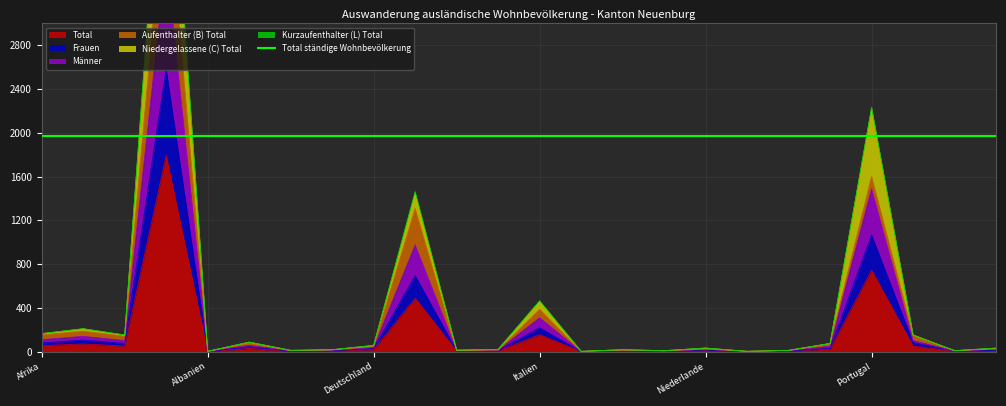

At which category does the chart reach its peak across all series?

Europa